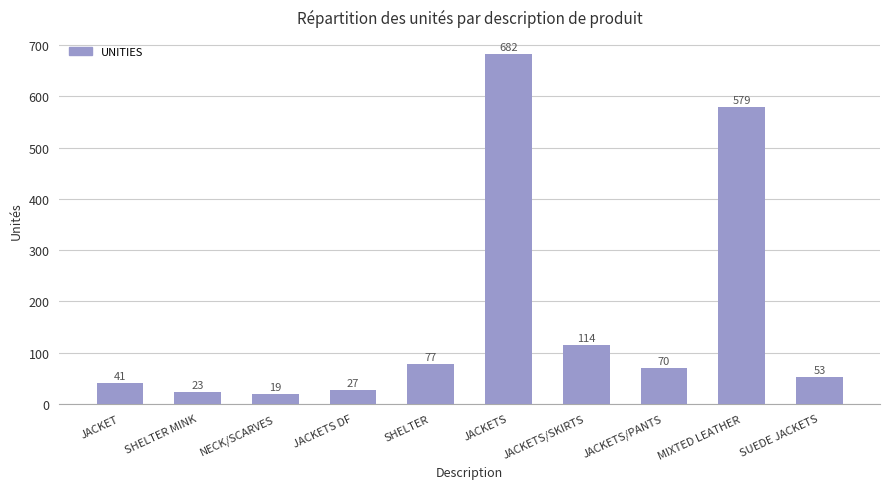

The value at JACKETS/SKIRTS is 197. True or false?

False